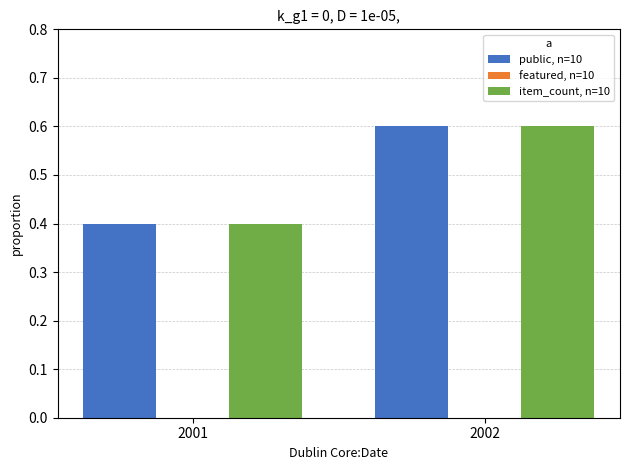

Reading left to right, what are all the values shown in this chart?

public, n=10: 0.4	0.6
item_count, n=10: 0.4	0.6